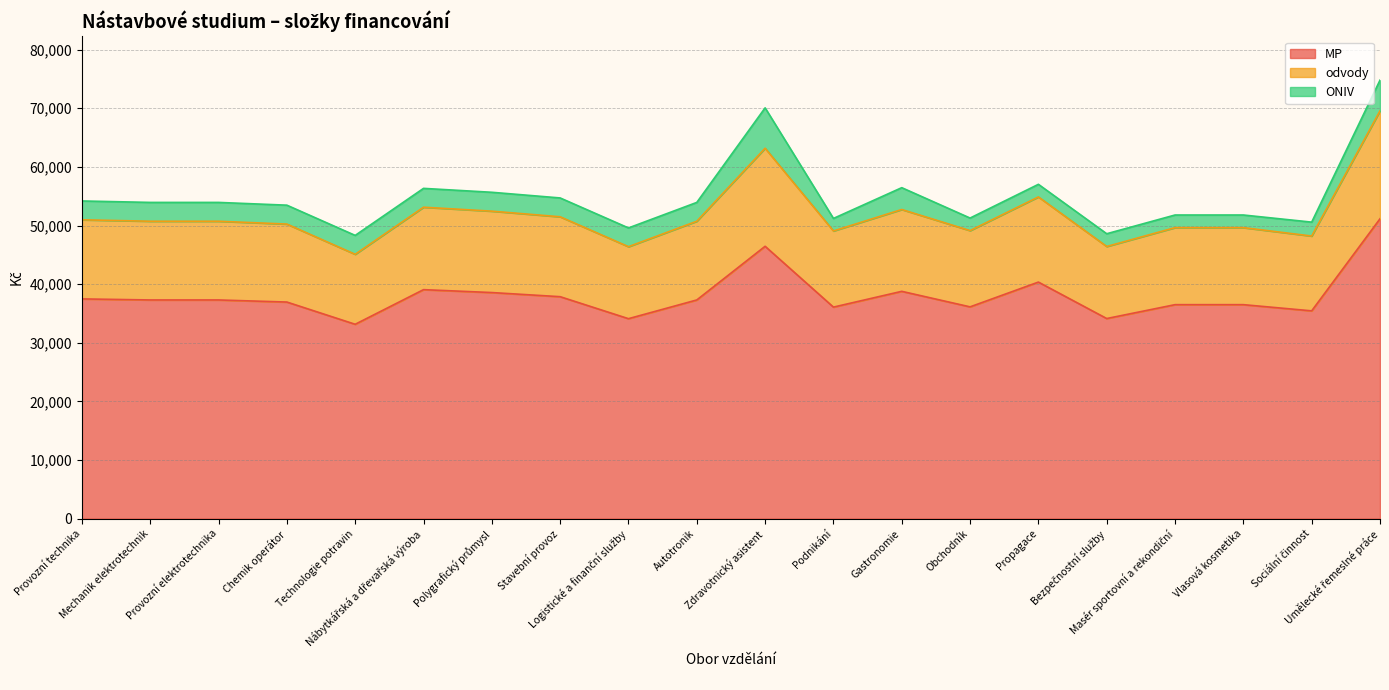

What is the difference between the maximum and minimum values in the MP series?

17994